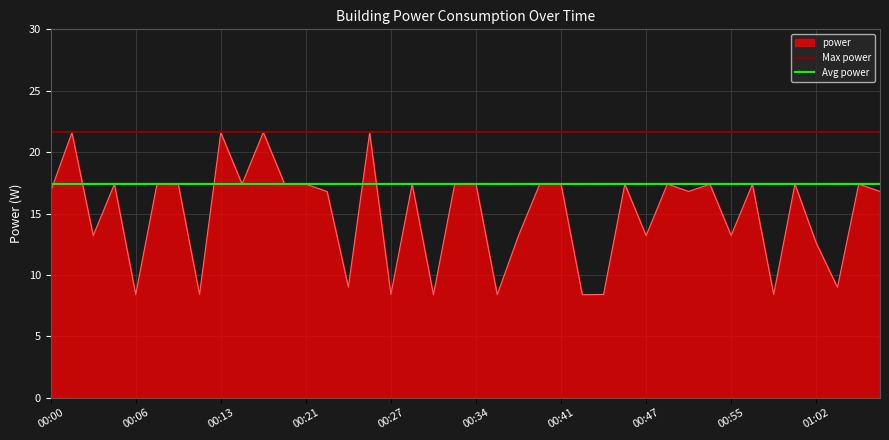

Where is Avg power nearest to the value 17?

00:00